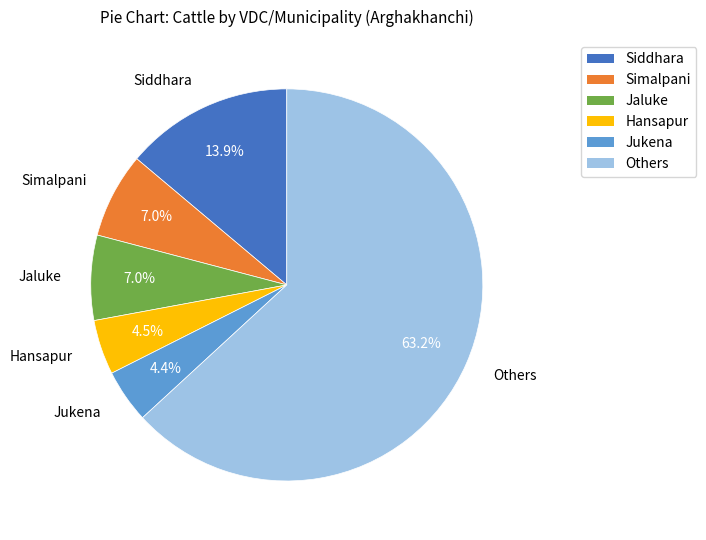

Does any single category account for the majority?

Yes